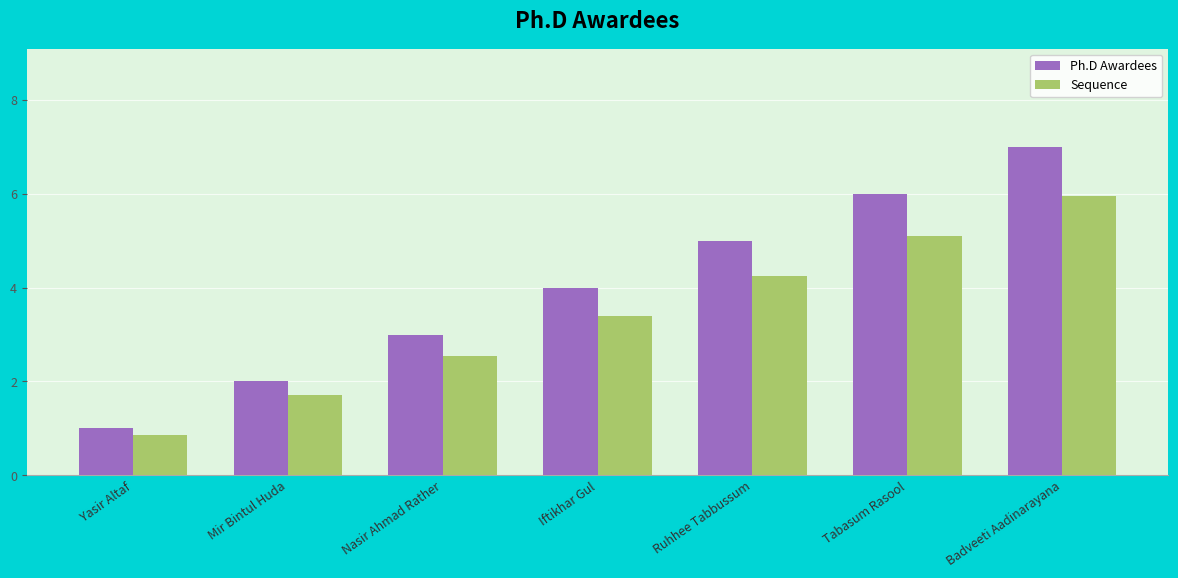

What are all the series names shown in the legend?

Ph.D Awardees, Sequence